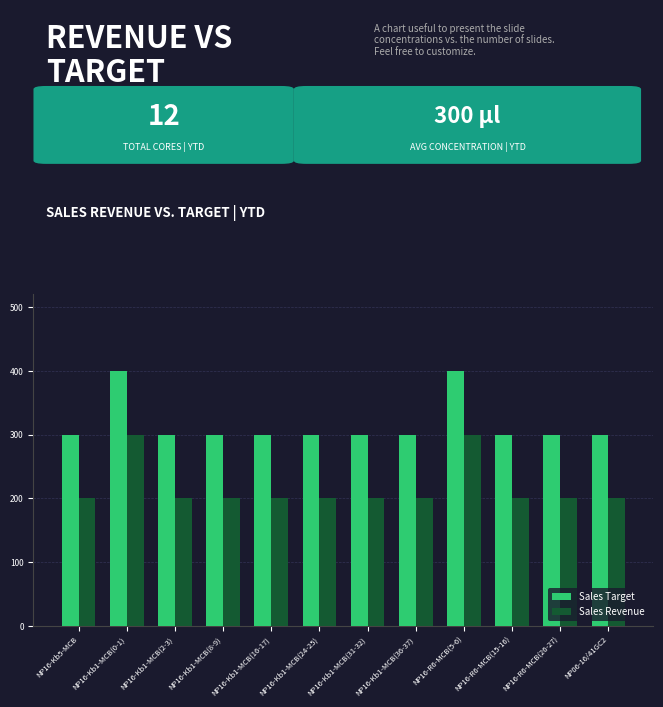

What is the spread (max minus min) of values at NP16-Kb1-MCB(24-25)?

100